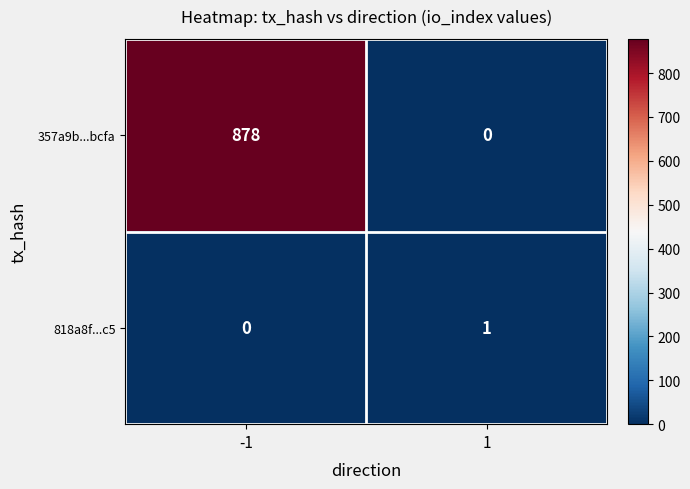

Reading right to left, list all the values displayed in this chart.

357a9b...bcfa: 0	878
818a8f...c5: 1	0